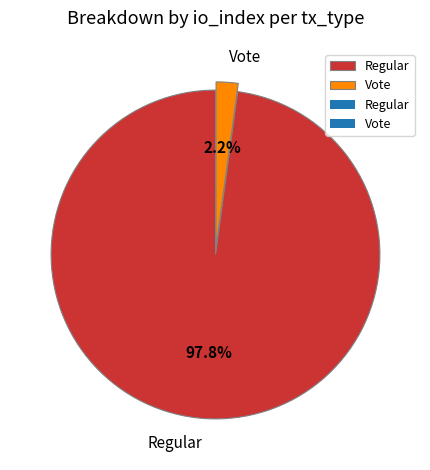

Which slice is the smallest?

Vote